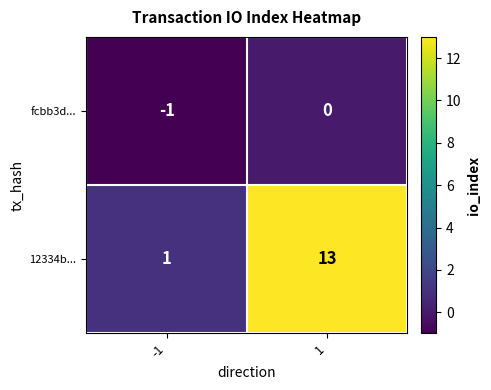

What is the total value across all series at 1?

13